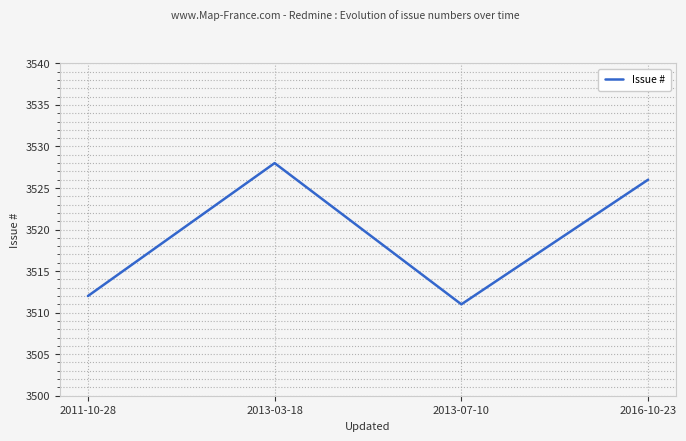

Read the value at 2013-03-18.

3528